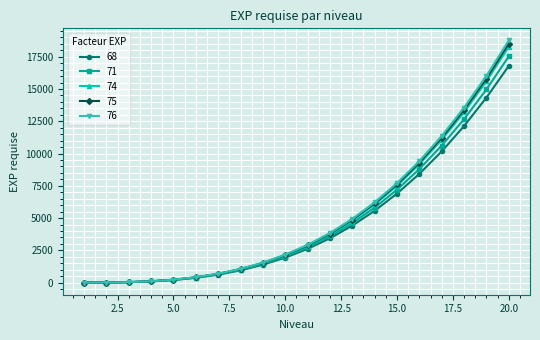

What is the greatest value displayed?

18764